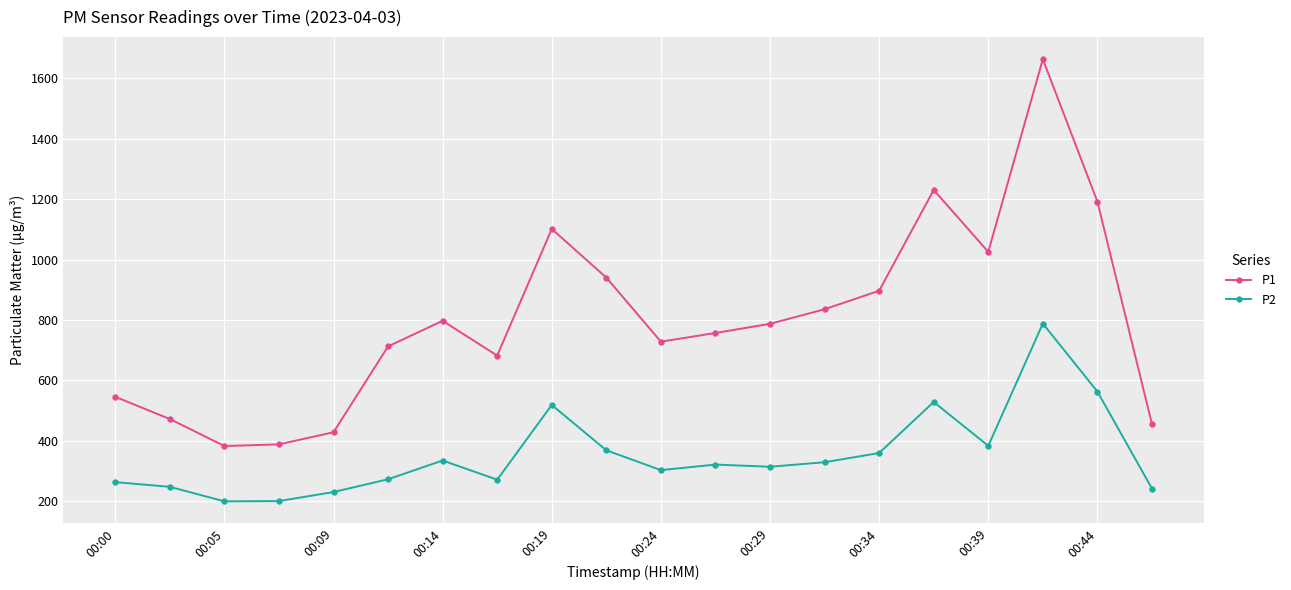

Rank the series by their maximum value, from highest to lowest.

P1, P2